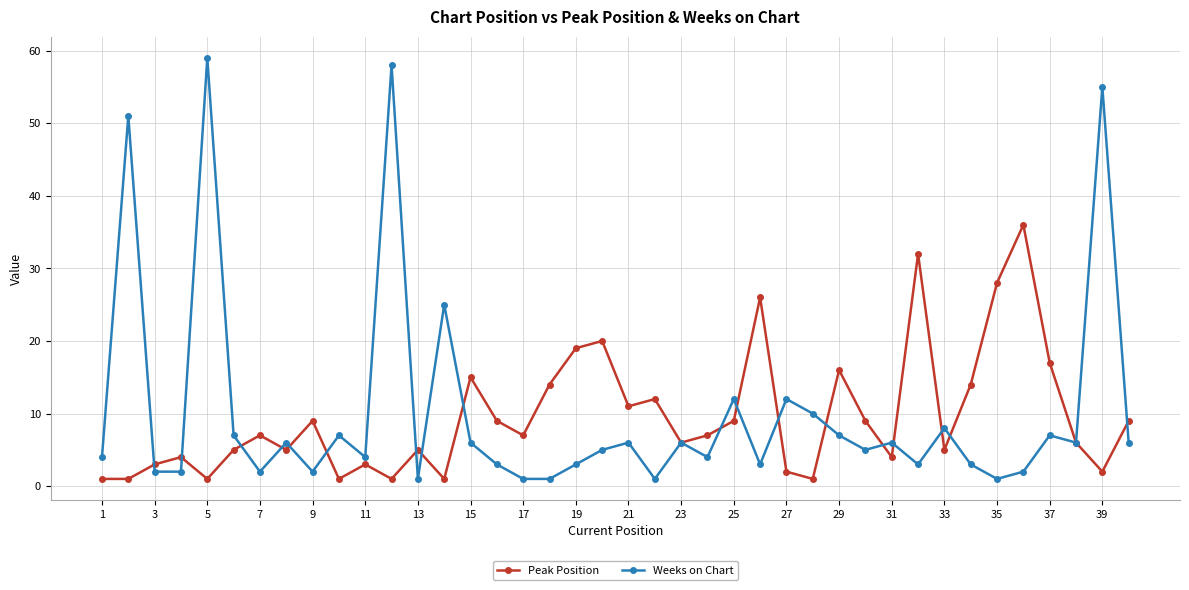

Rank the series by their maximum value, from lowest to highest.

Peak Position, Weeks on Chart